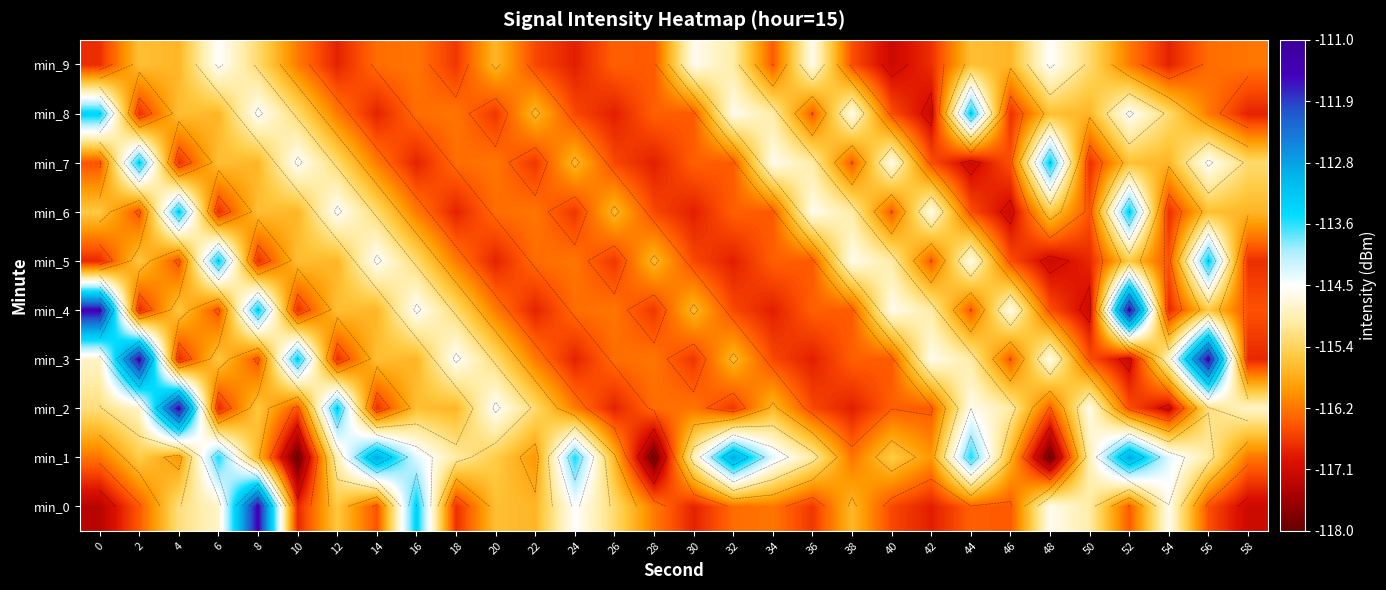

What is the spread (max minus min) of values at 38?

2.3